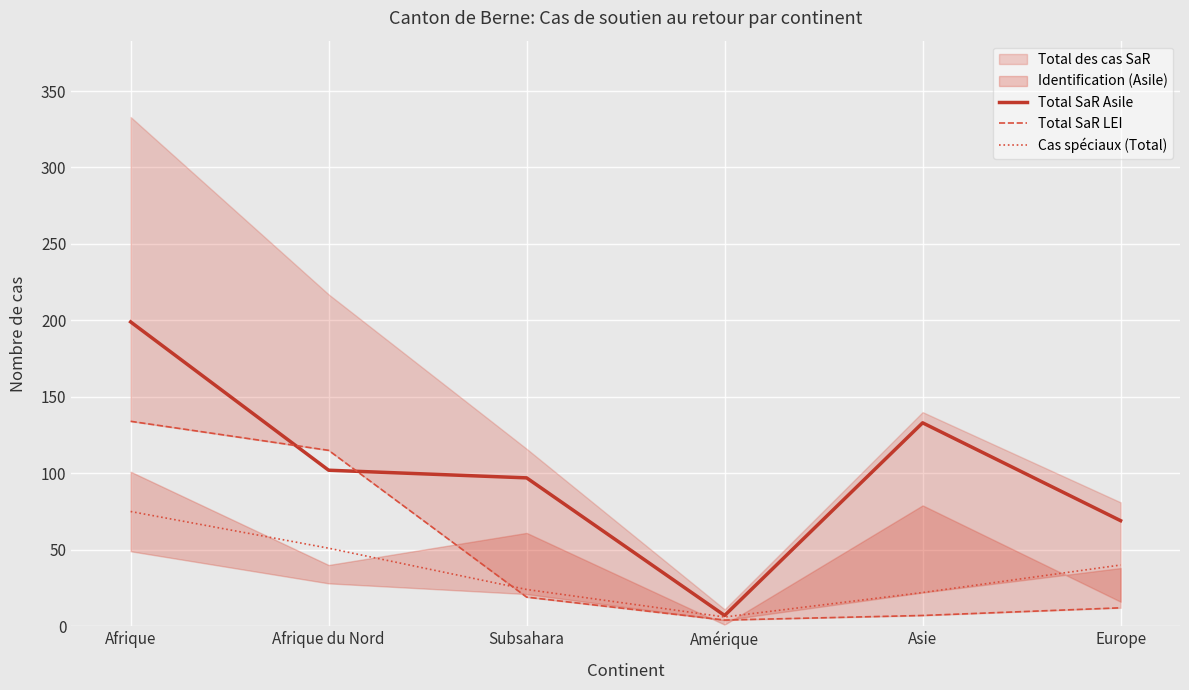

What is the greatest value displayed?

199